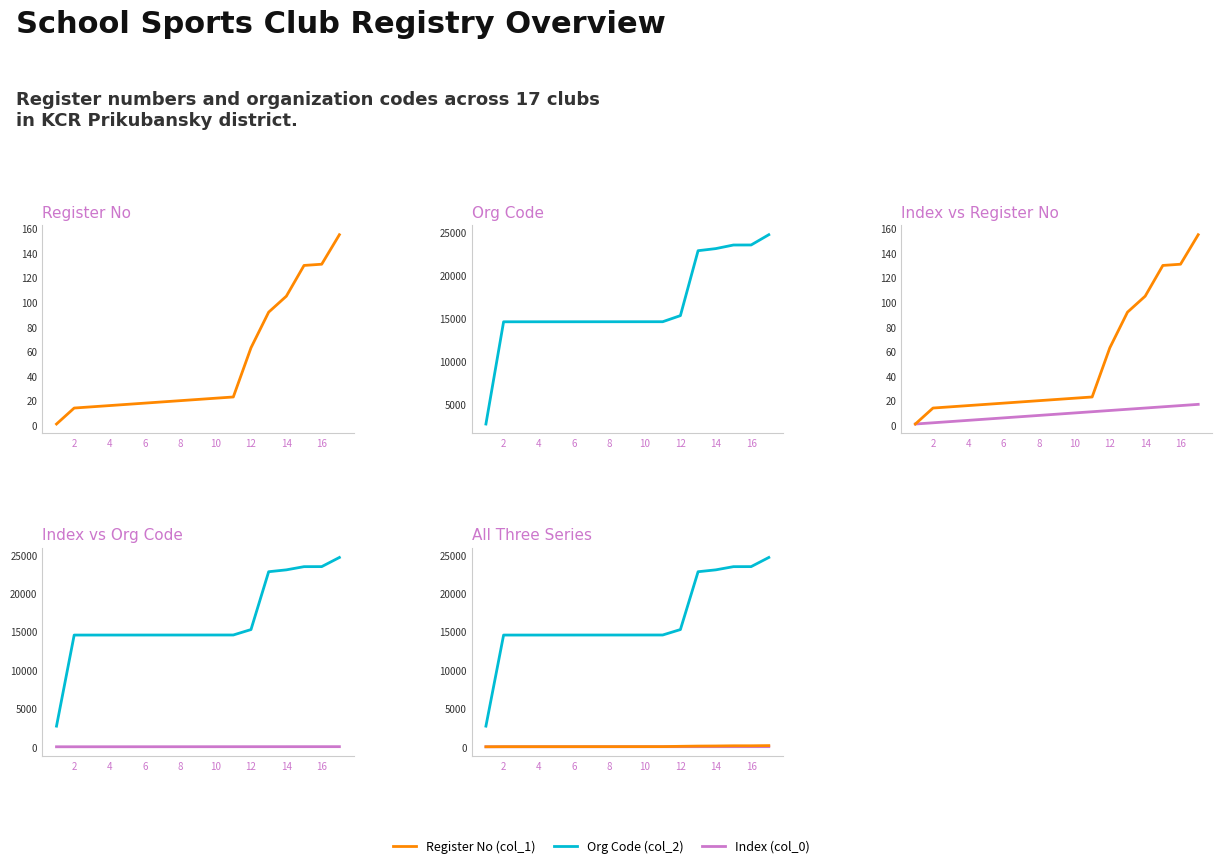

True or false: Index (col_0) and Org Code (col_2) intersect in this chart.

False